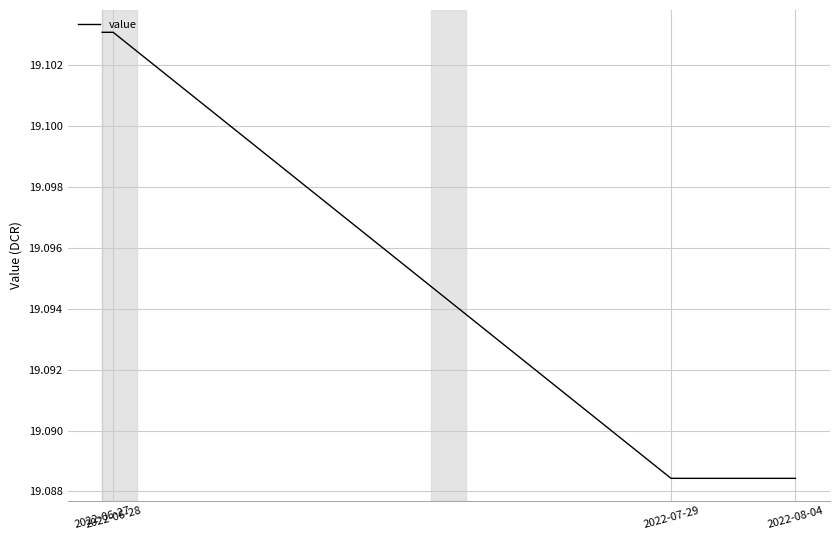

What is the sum of all values?

76.4